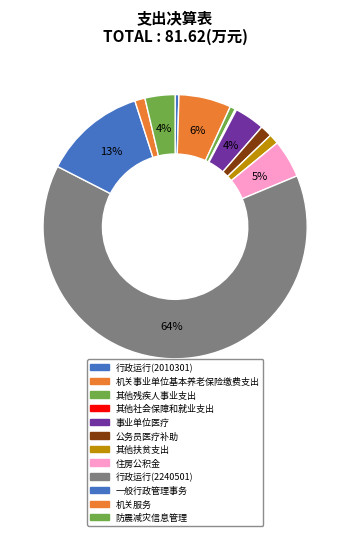

How many slices are in this pie chart?

12